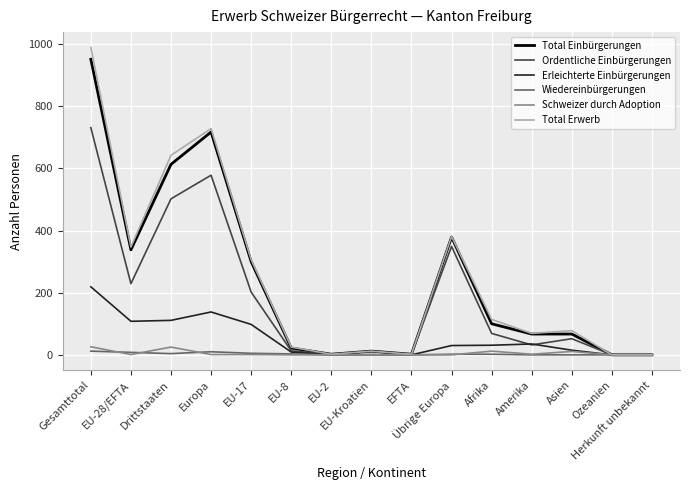

Which series has the widest spread of values?

Total Erwerb